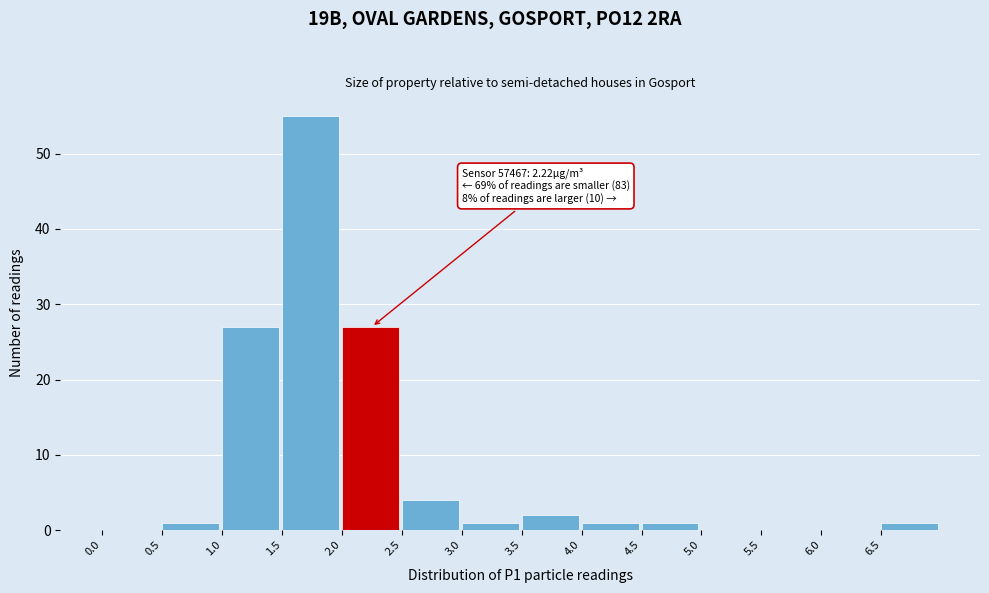

Which range on the x-axis has the tallest bar?

1.5 to 2.0